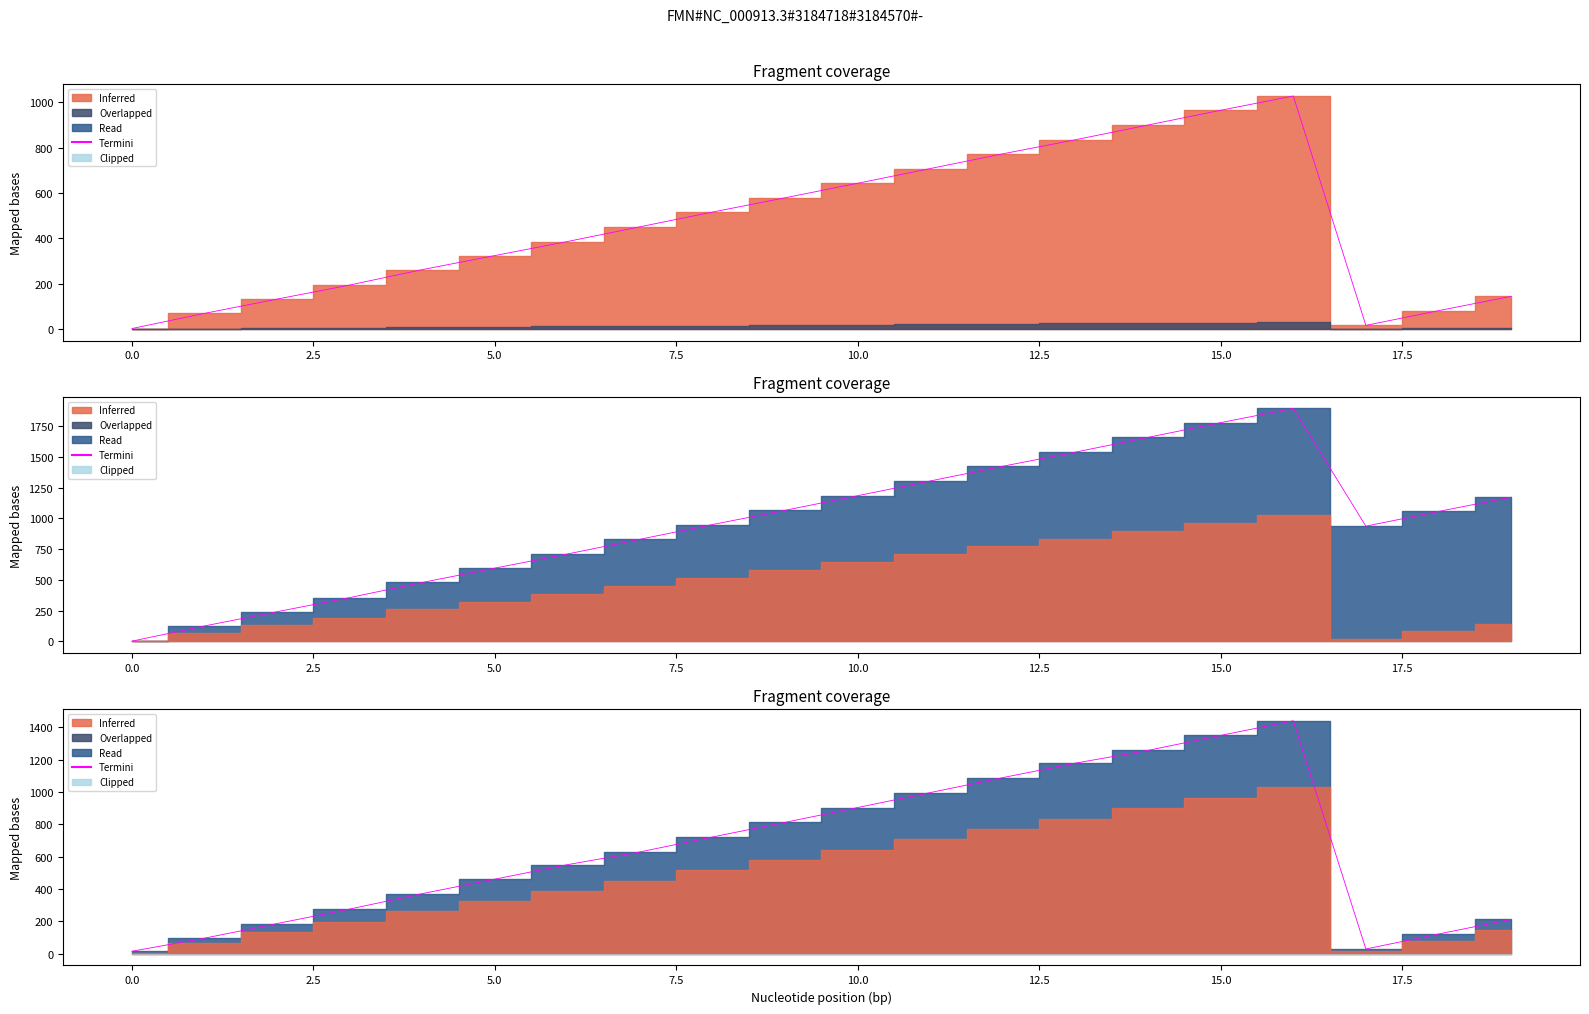

What is the difference between the highest and lowest values at 12.5?

550.5